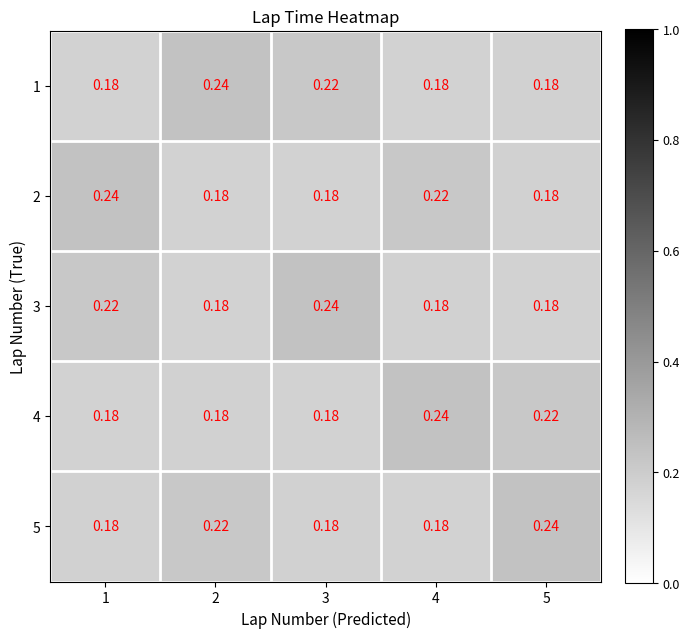

Is the value of 1 at 3 greater than the value of 2 at 5?

Yes